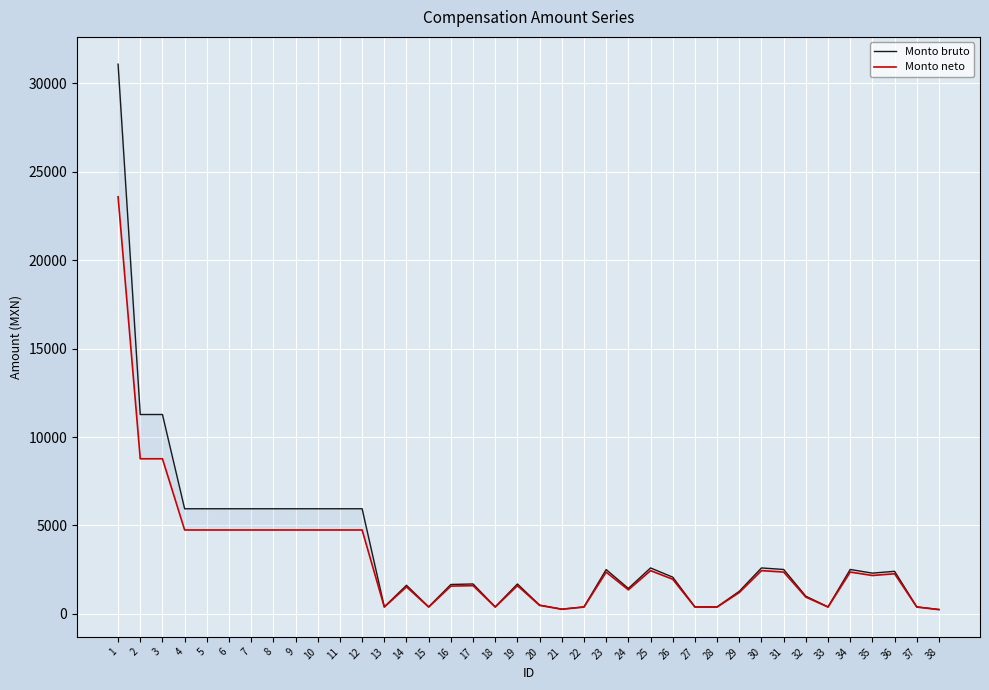

How many interior local valleys does the Monto bruto series have?

7